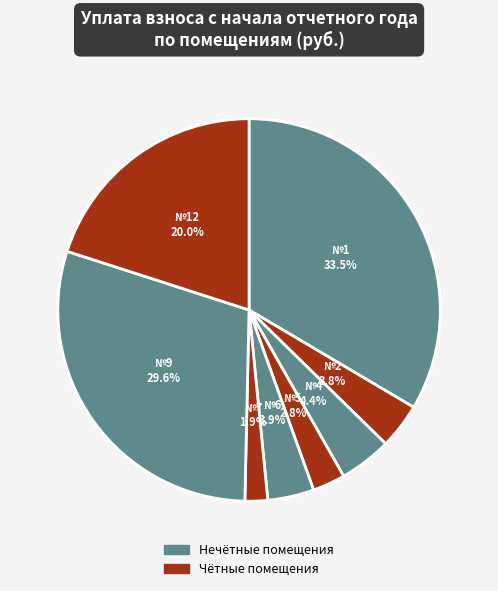

To the nearest percent, what is the average slice percentage?

12%